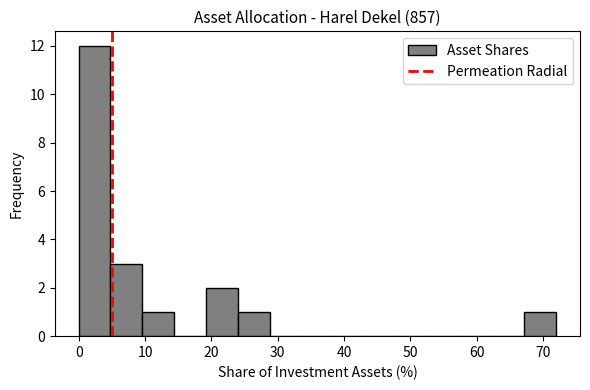

Reading left to right, transcribe this chart: for each bar, give the range it covers on the x-axis and its height. Neither the bar edges nor the heights are printed on the chart, so give them approximately, as read against the axes.

0 to 5: 12
5 to 10: 3
10 to 14: 1
14 to 19: 0
19 to 24: 2
24 to 29: 1
29 to 34: 0
34 to 38: 0
38 to 43: 0
43 to 48: 0
48 to 53: 0
53 to 58: 0
58 to 62: 0
62 to 67: 0
67 to 72: 1